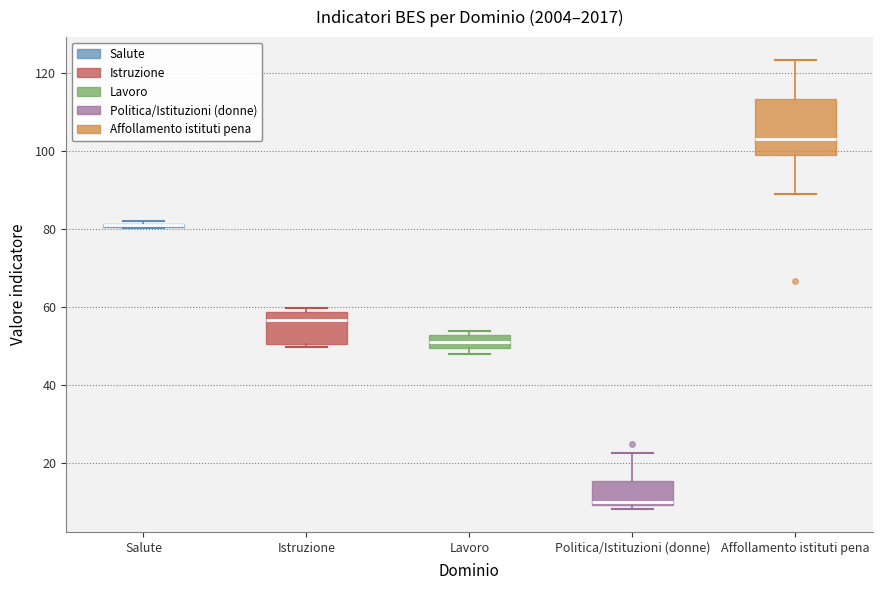

Which box is the tallest, from its lower edge to its upper edge?

Affollamento istituti pena